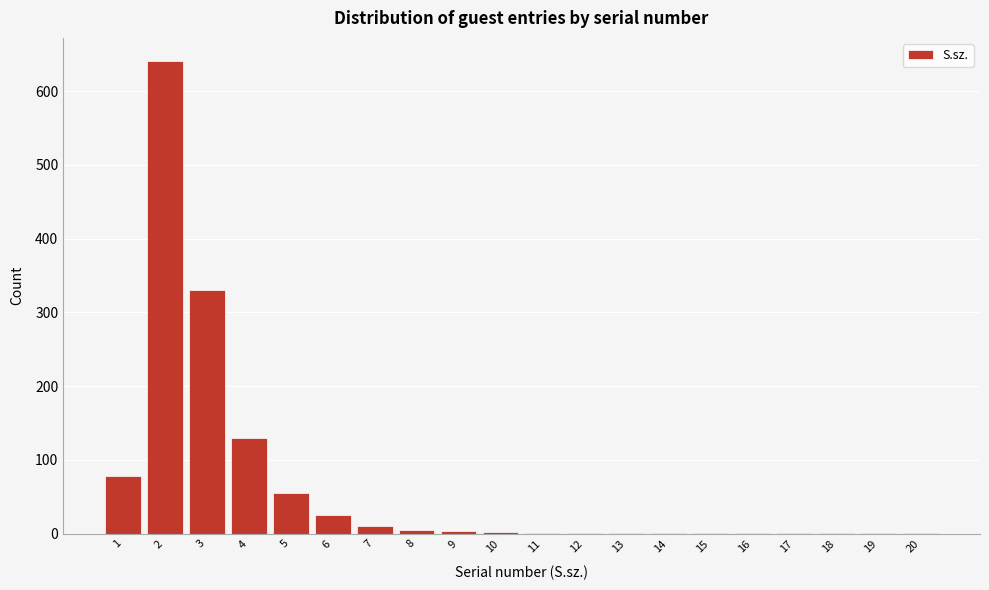

What is the maximum value shown in the chart?

640